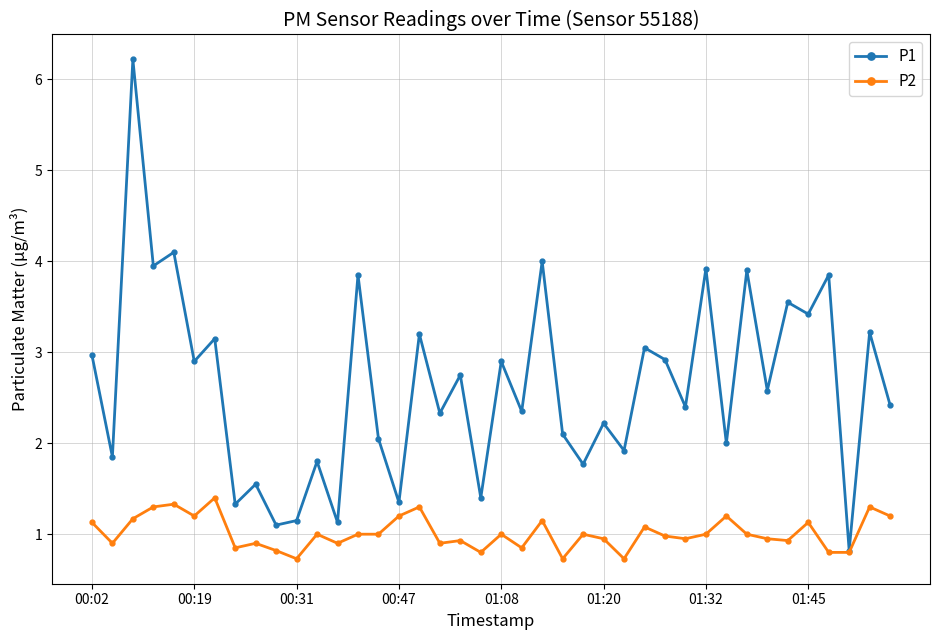

Rank the series by their maximum value, from lowest to highest.

P2, P1